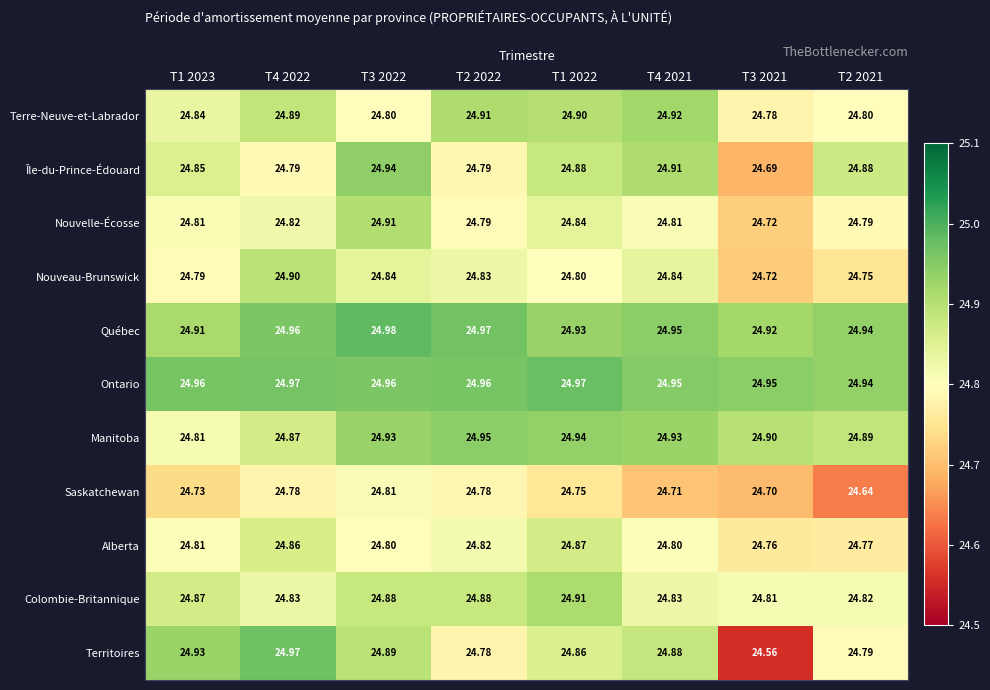

What is the total value across all series at T2 2022?

273.5